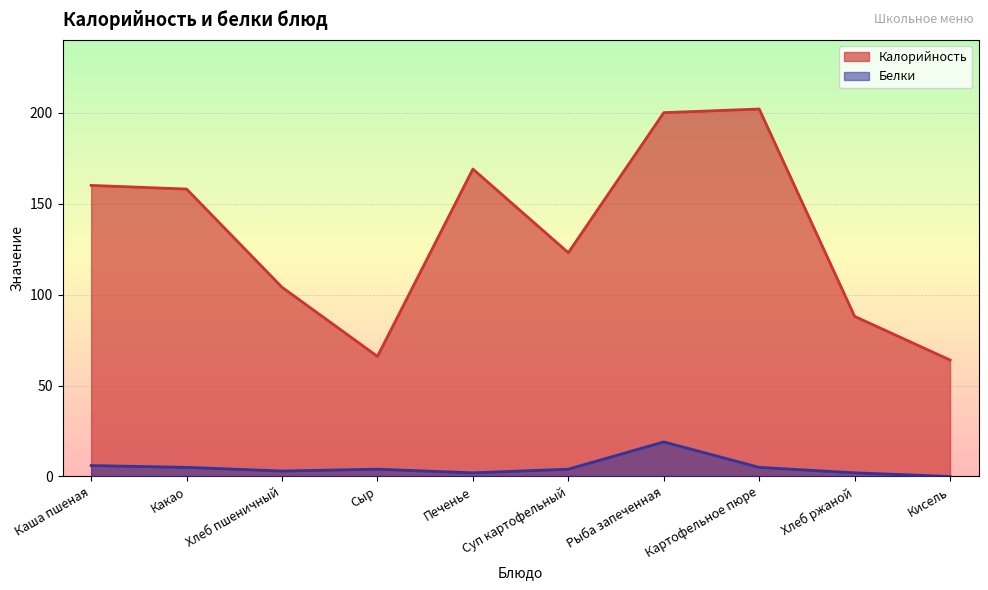

What is the difference between the maximum and minimum values in the Белки series?

19